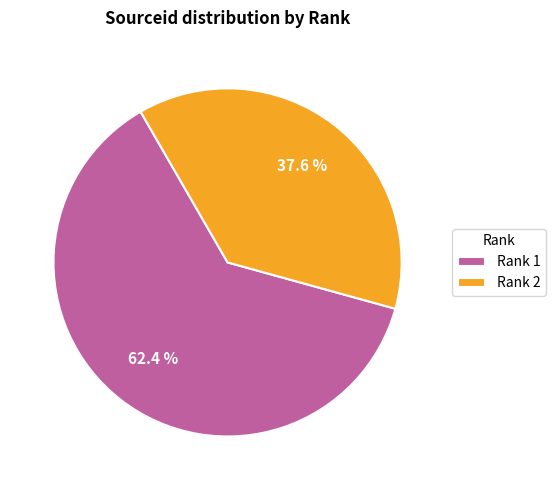

Rank the categories by value from highest to lowest.

Rank 1, Rank 2